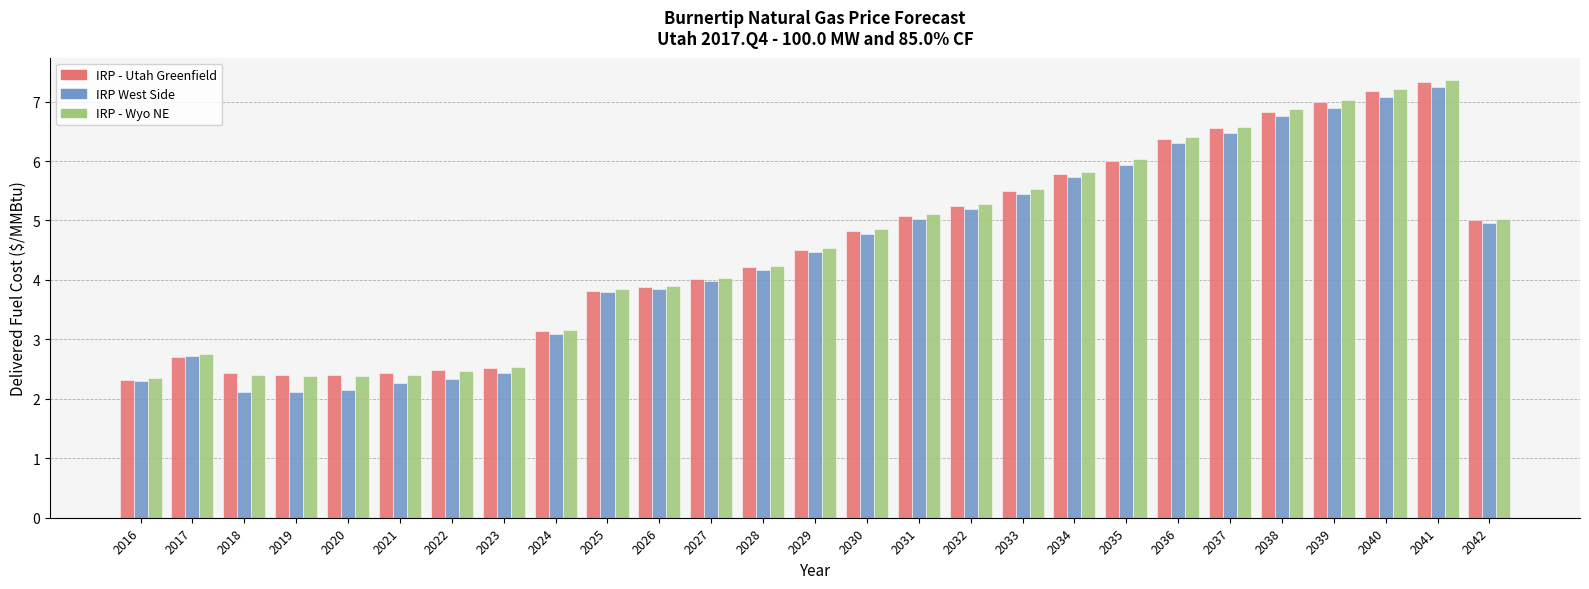

Which series changed the most between 2025 and 2040?

IRP - Wyo NE